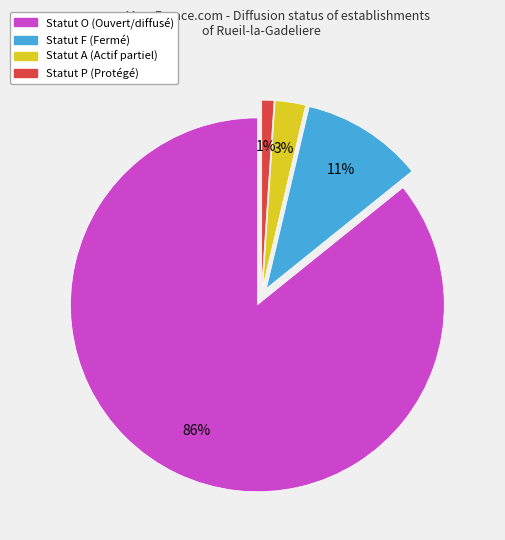

Is there a majority slice in this chart?

Yes